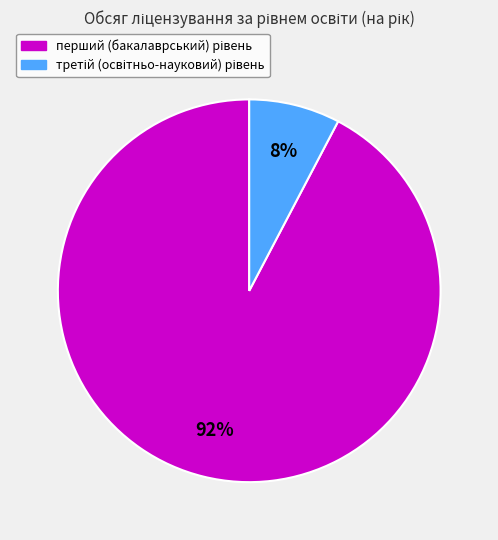

Is there a majority slice in this chart?

Yes